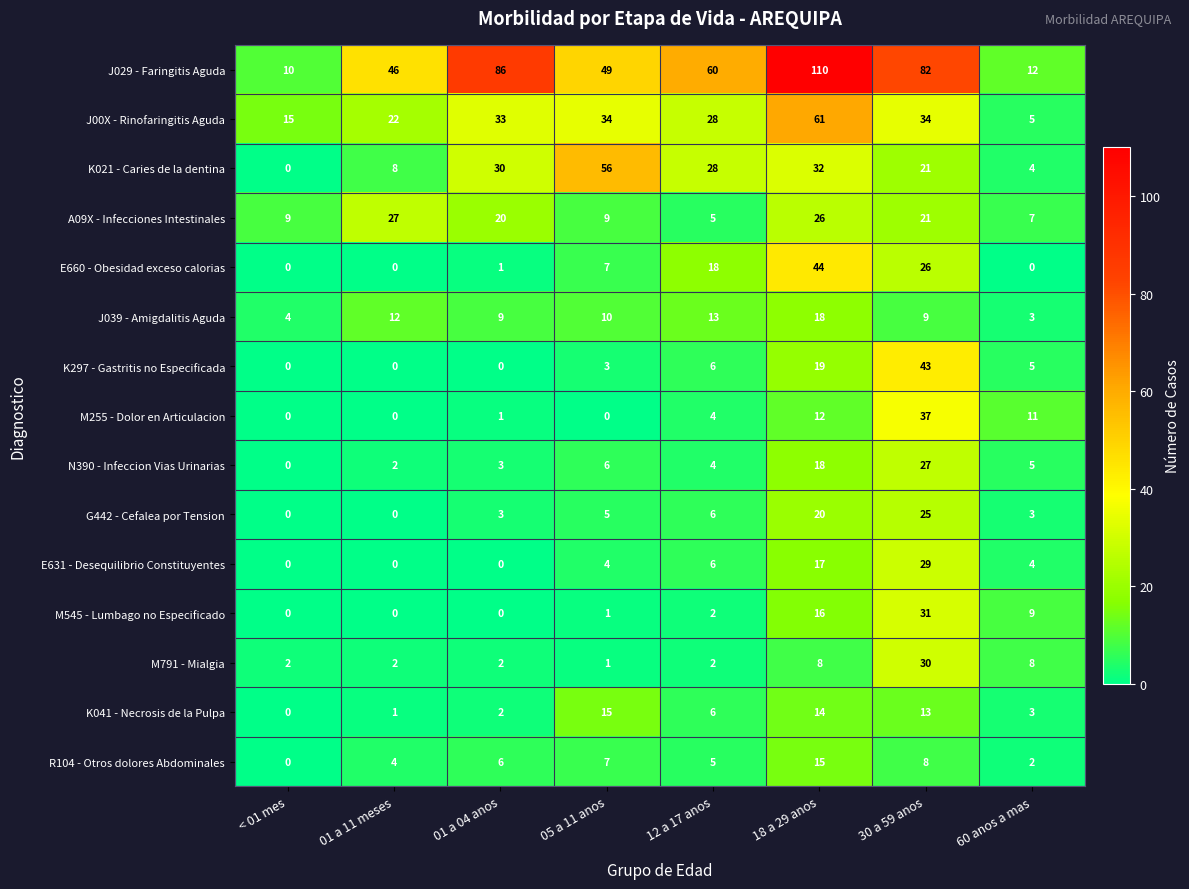

Count the number of data series in this chart.

15